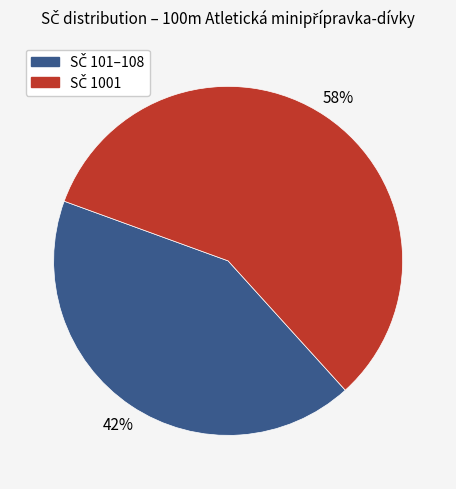

Does any single category account for the majority?

Yes